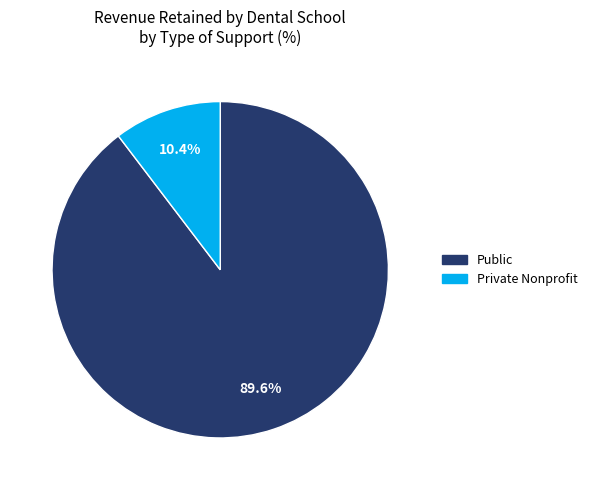

What is the largest slice in the pie chart?

Public